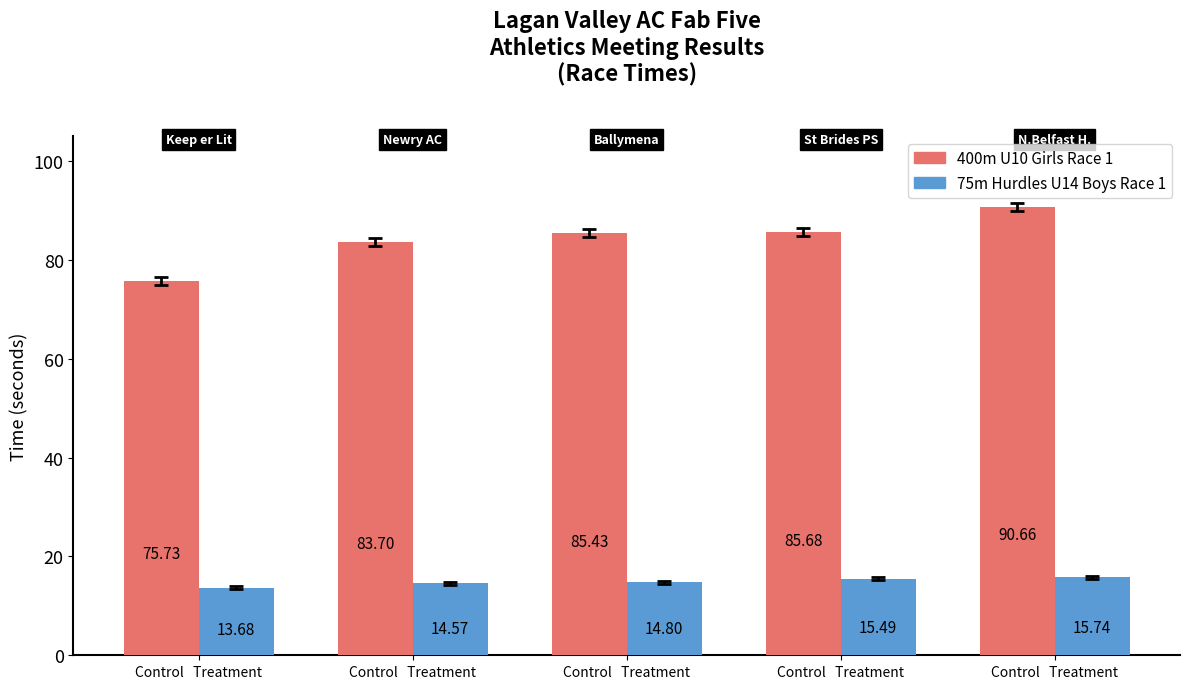

How many values in the 400m U10 Girls Race 1 series are below 85?

2